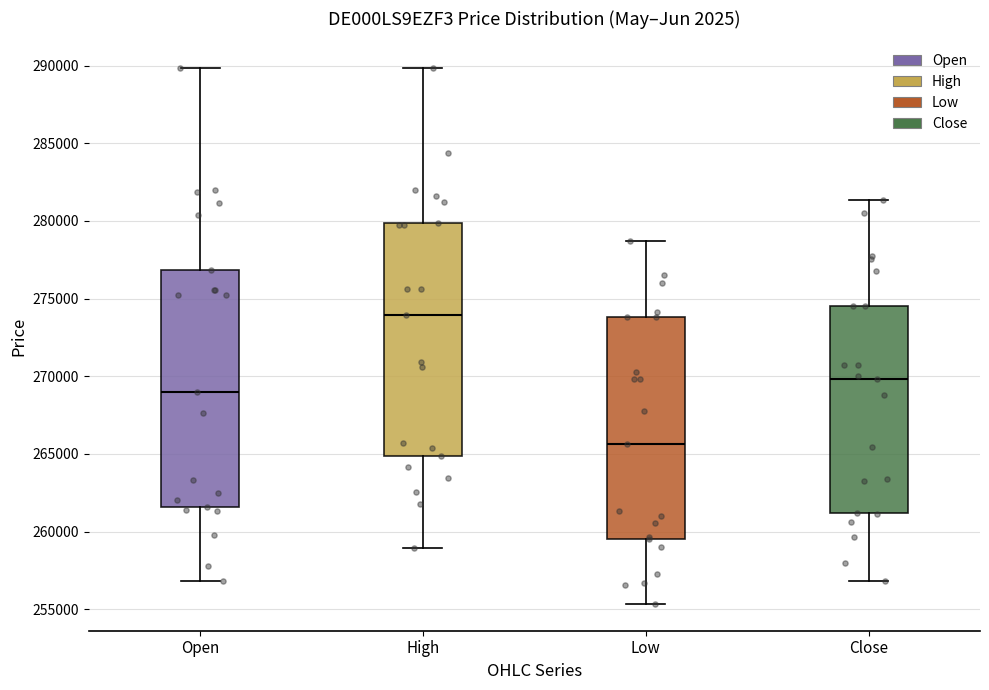

Reading left to right, transcribe this box plot: for each box, give where its median line is, the range the box spans, and where its two whiskers end, as read against the y-axis. The values are not printed on the chart, so give them approximately, as read against the axis.

Open: median 269000, box 261500 to 277000, whiskers 257000 to 290000
High: median 274000, box 265000 to 280000, whiskers 259000 to 290000
Low: median 265500, box 259500 to 274000, whiskers 255500 to 278500
Close: median 270000, box 261000 to 274500, whiskers 257000 to 281500